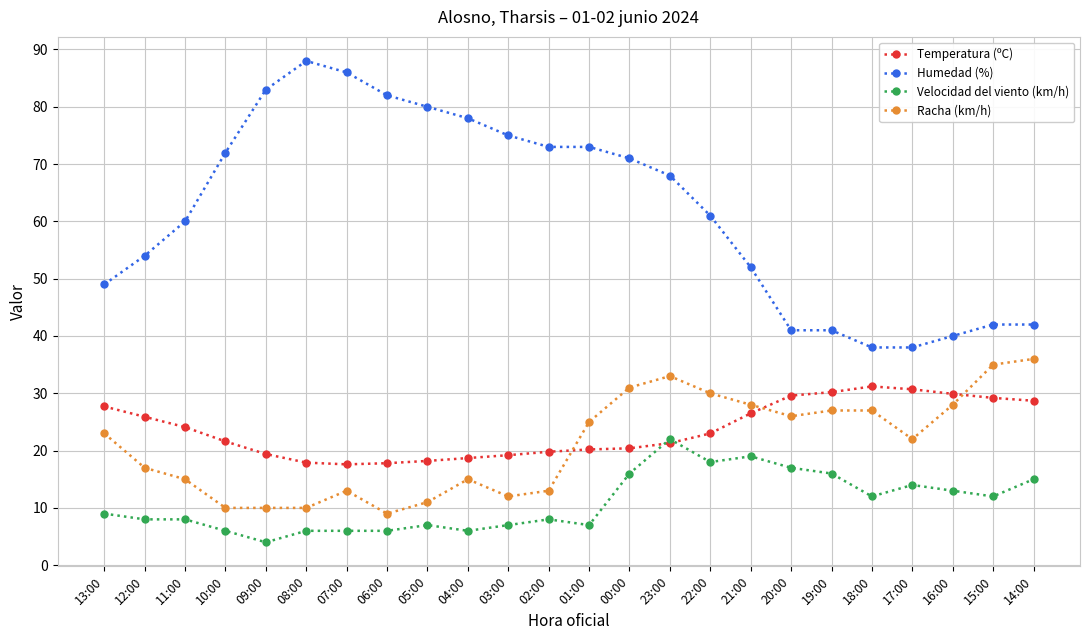

Rank the series at 08:00 from lowest to highest value.

Velocidad del viento (km/h), Racha (km/h), Temperatura (ºC), Humedad (%)